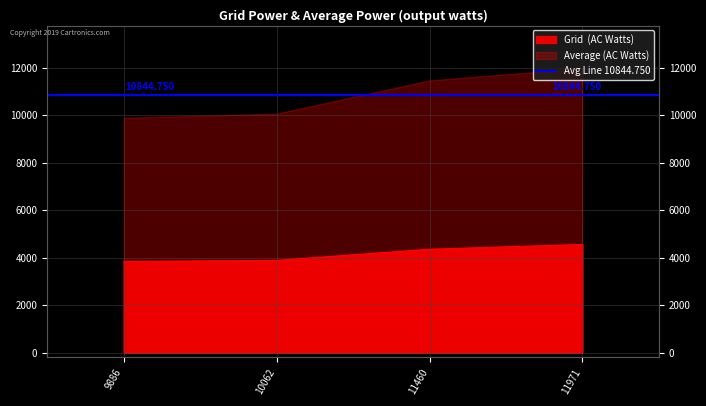

True or false: the data shows 4356 at 11460.

True